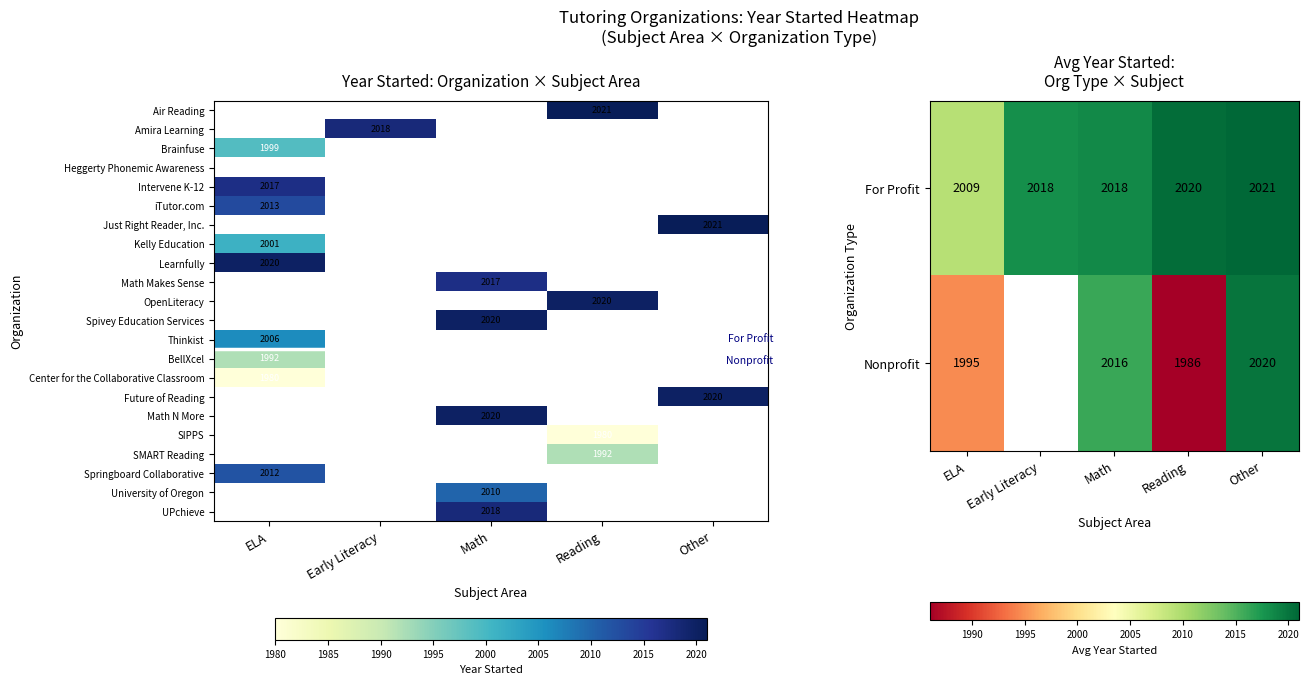

Is the value of OpenLiteracy at Other greater than the value of SMART Reading at Math?

No